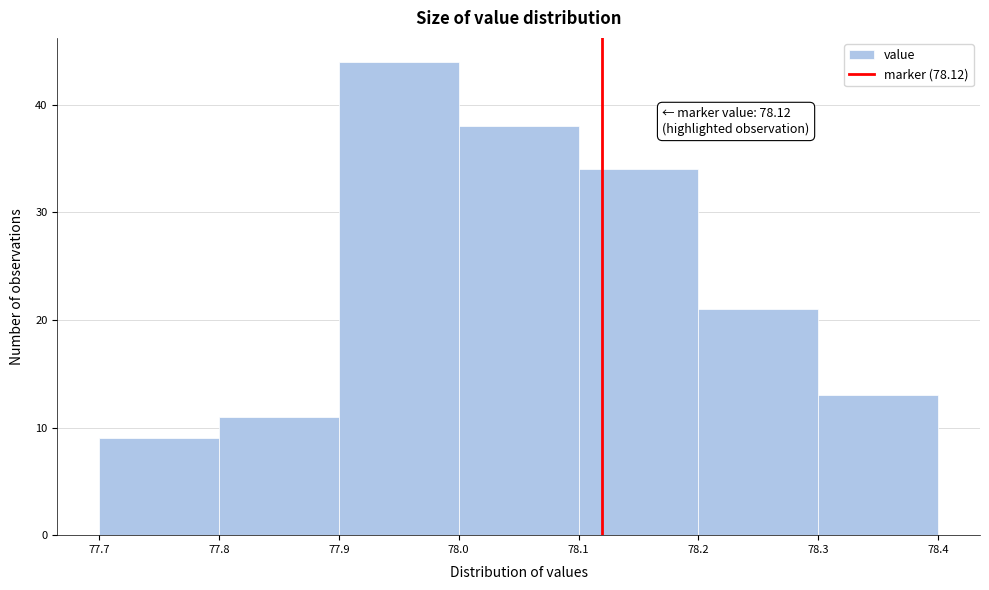

Over which range of the x-axis is the bar tallest?

77.9 to 78.0